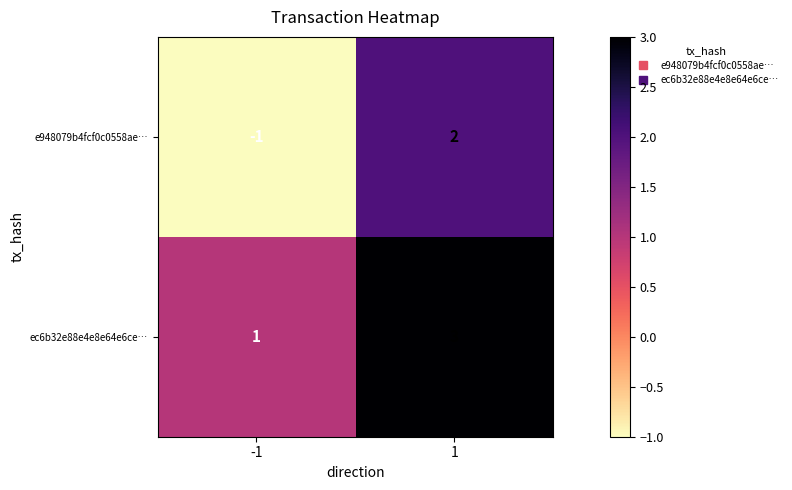

Between -1 and 1, which series saw the biggest shift?

e948079b4fcf0c0558ae…